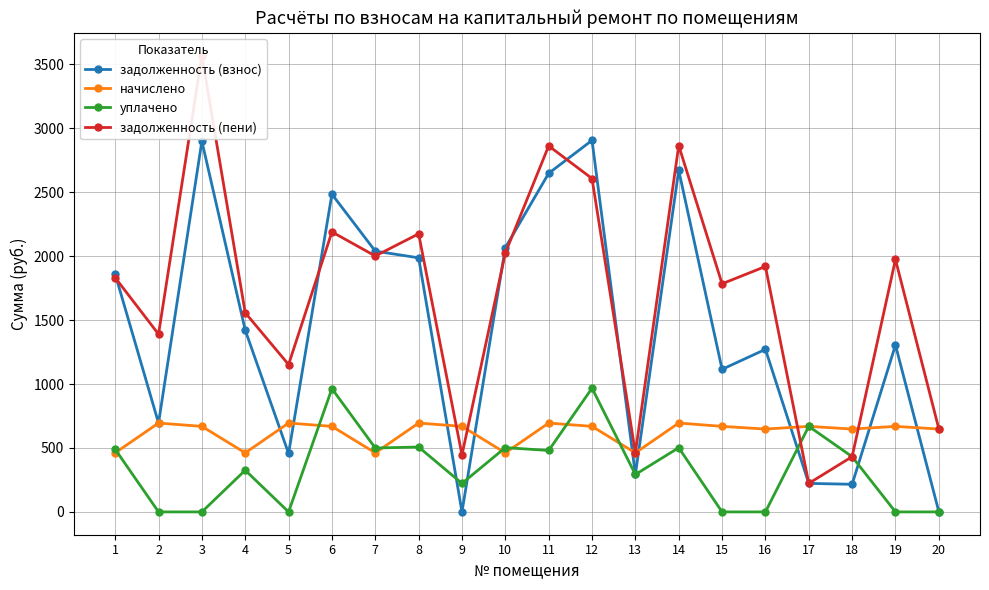

After their last crossing, which series has the higher values: задолженность (взнос) or начислено?

начислено